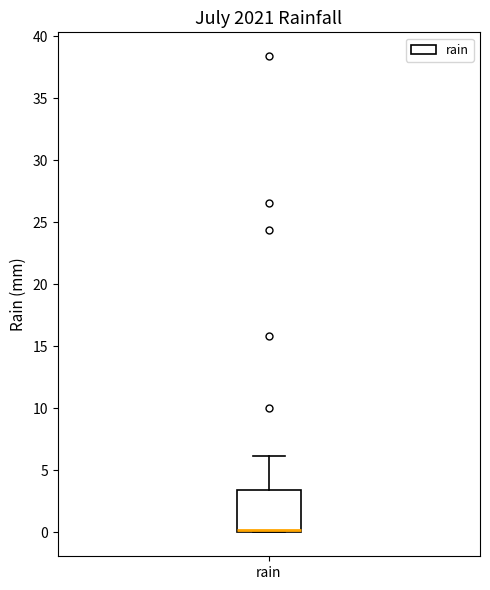

Read this box plot against the y-axis: the position of the median line, the range covered by the box, and the ends of both whiskers. The values are not printed on the chart, so give them approximately, as read against the axis.

median 0.0 (just above the box's lower edge), box 0.0 to 3.5, whiskers 0.0 to 6.0